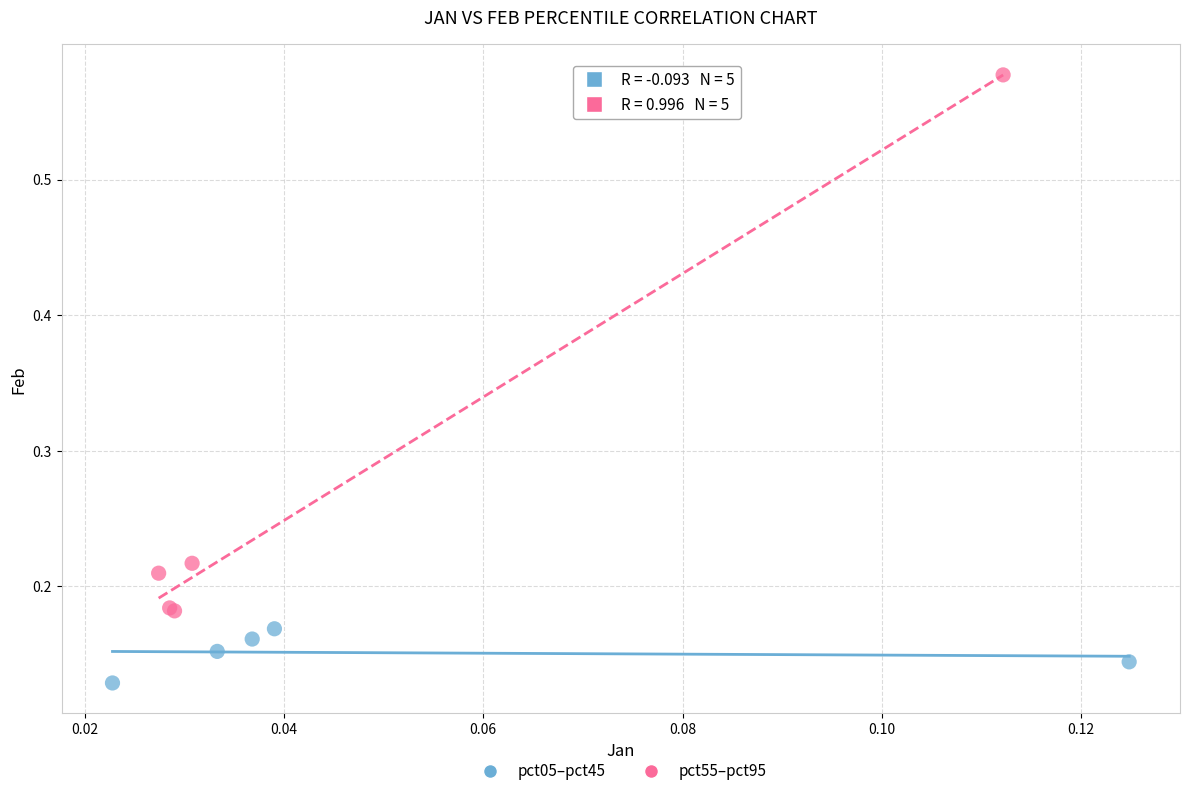

Which series reaches the minimum Y coordinate?

pct05–pct45